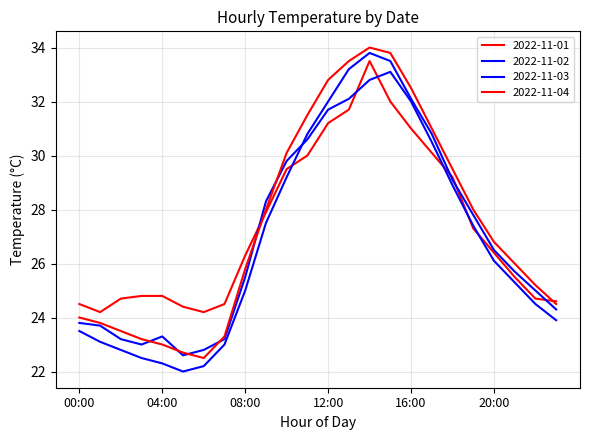

At which label does 2022-11-03 reach its peak?

14:00